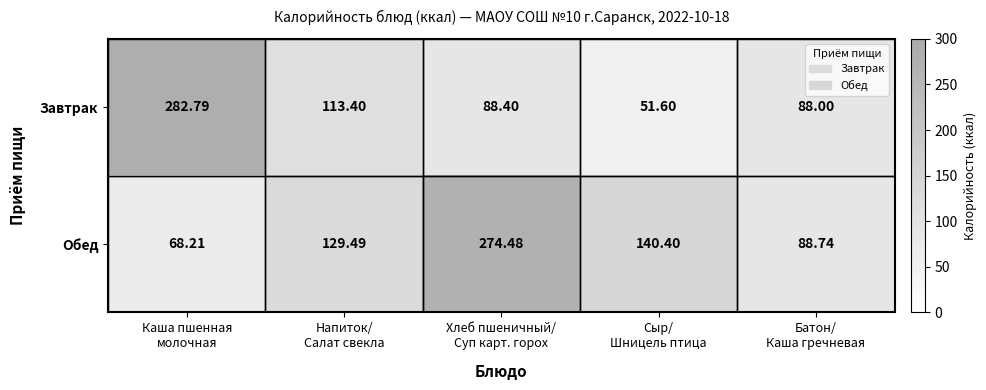

Which series has the largest range (max minus min)?

Завтрак